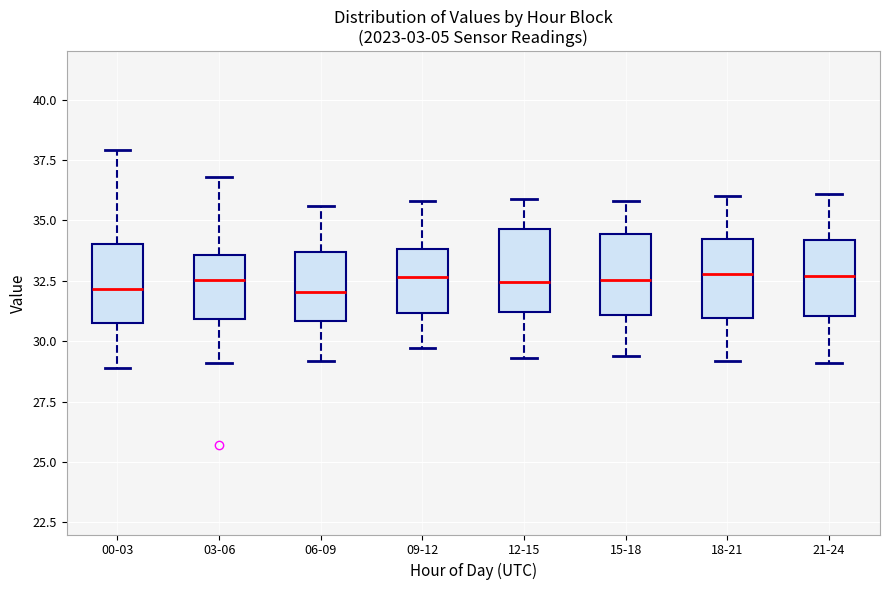

Where is the upper edge of the box for 21-24 on the y-axis? The values are not printed on the chart, so give them approximately, as read against the axis.

34.0